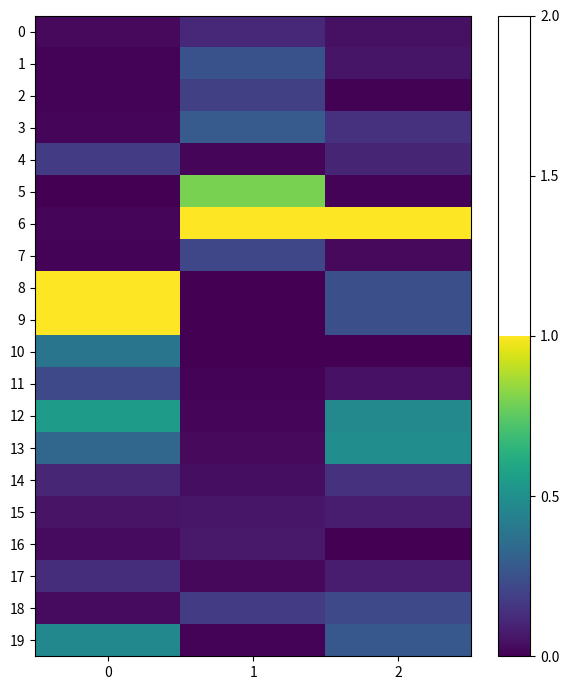

Which series has the largest total across all categories?

6